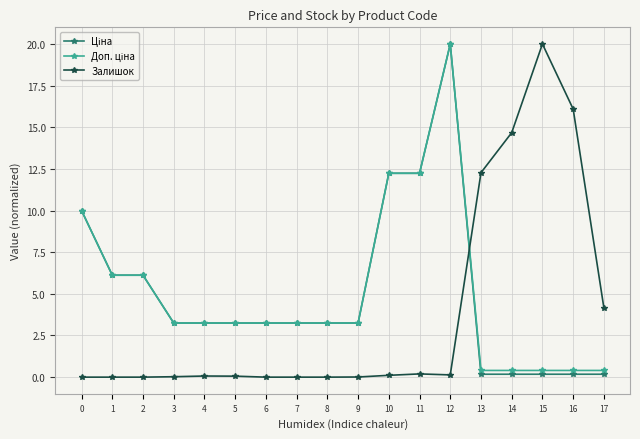

At which category is the sum across all series the highest?

12